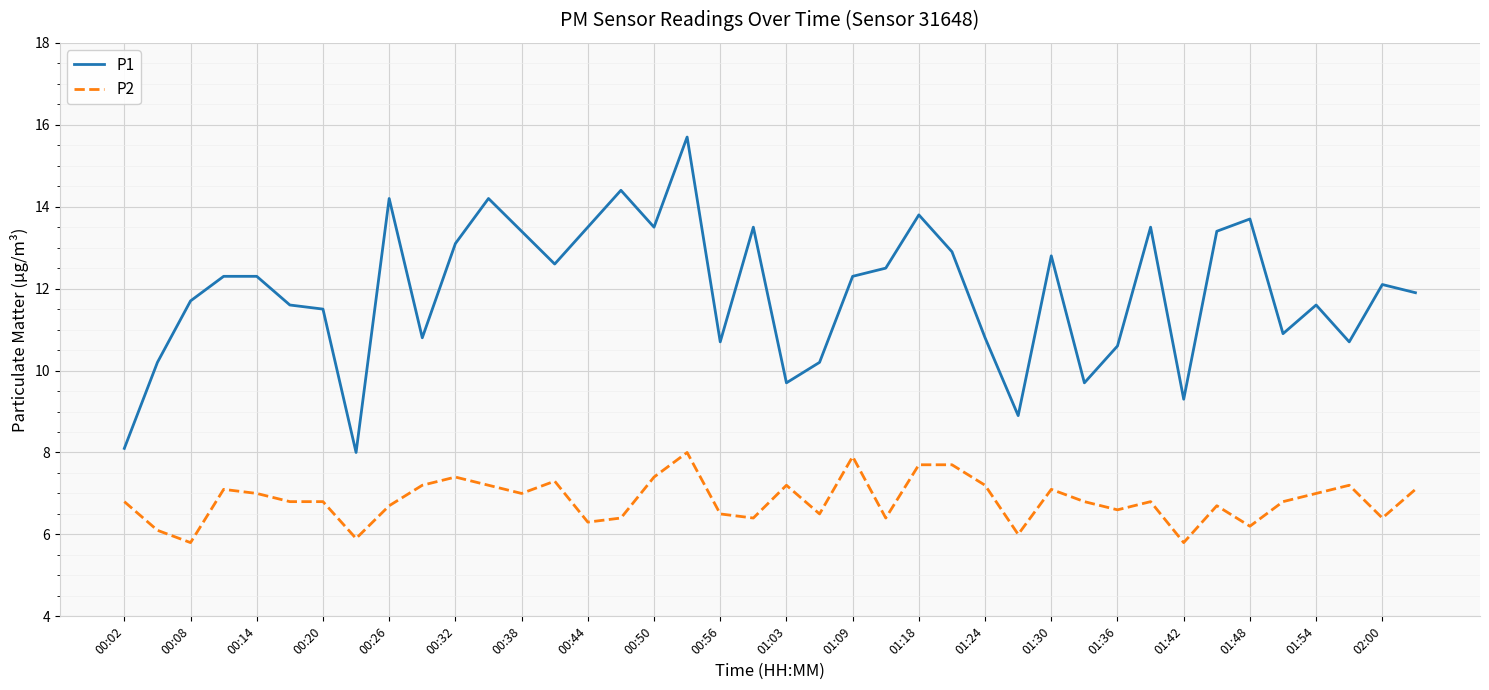

What are all the series names shown in the legend?

P1, P2